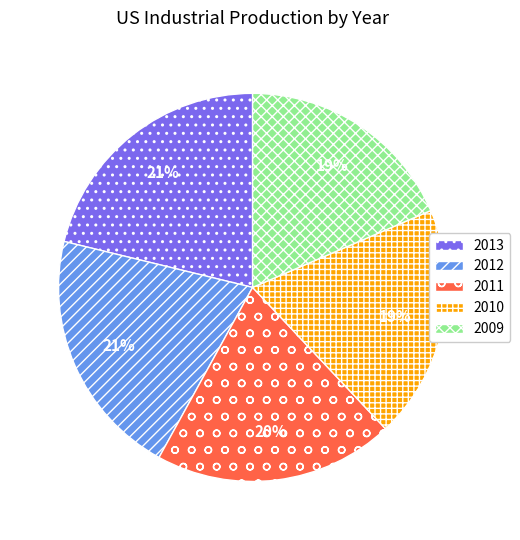

Which has a higher value, 2012 or 2011?

2012